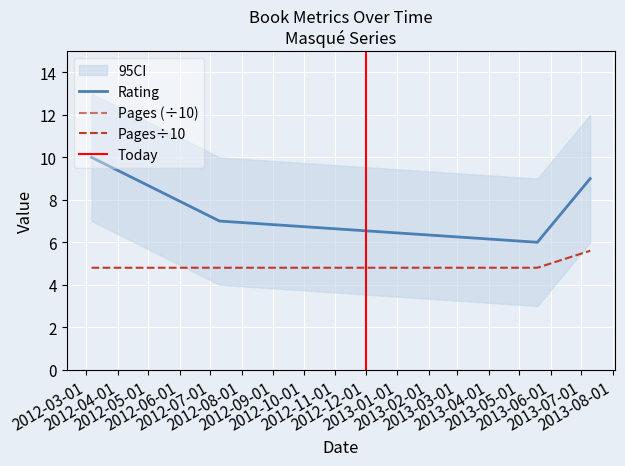

Is it true that pages equals 56 at 10/07/2013?

True